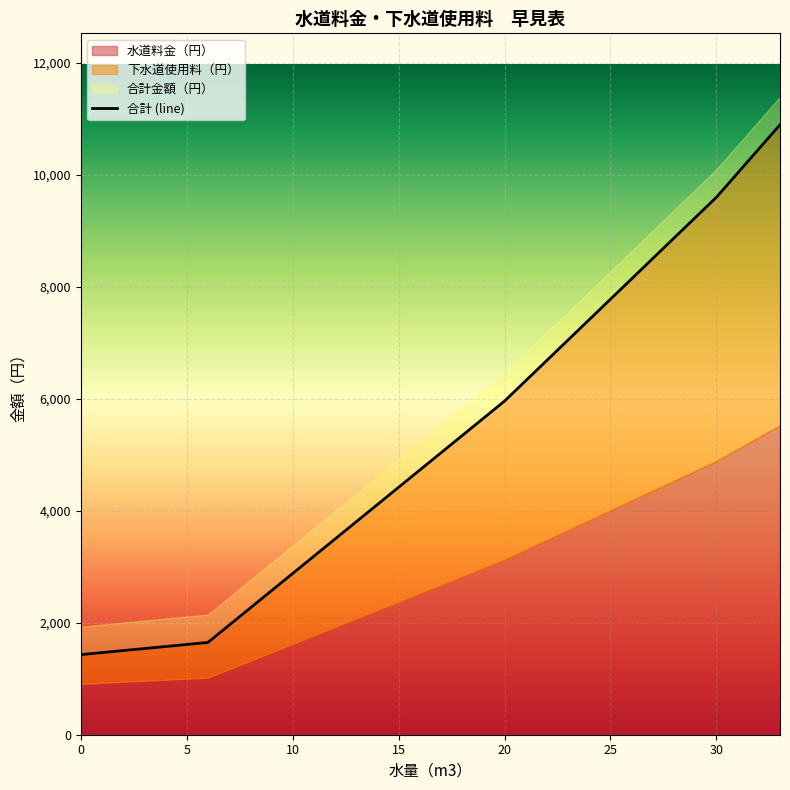

The chart shows a value of 8509 at 27. True or false?

True